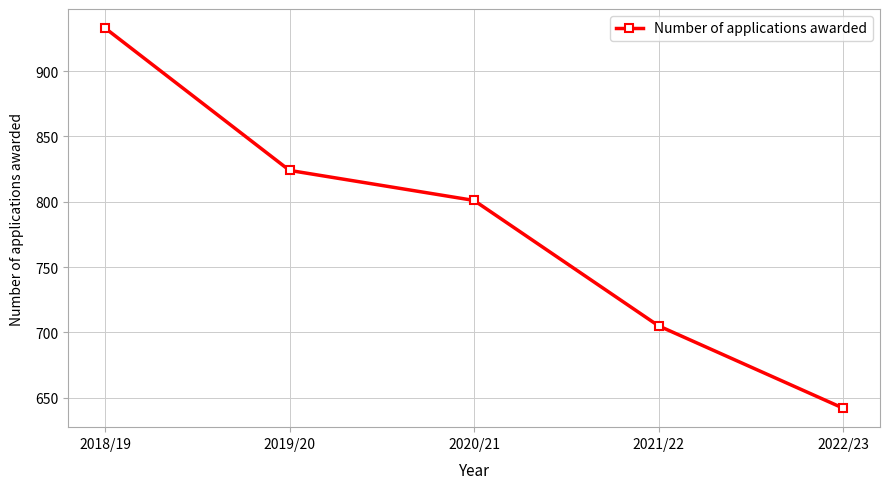

Reading right to left, what are all the values shown in this chart?

2022/23=642	2021/22=705	2020/21=801	2019/20=824	2018/19=933